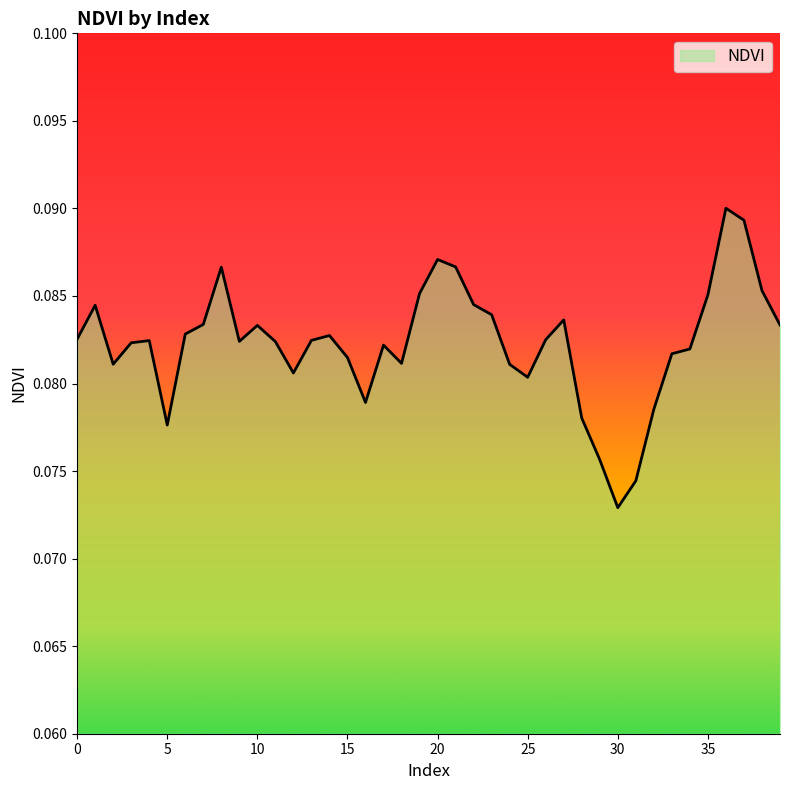

Which category has the highest value across all series?

36